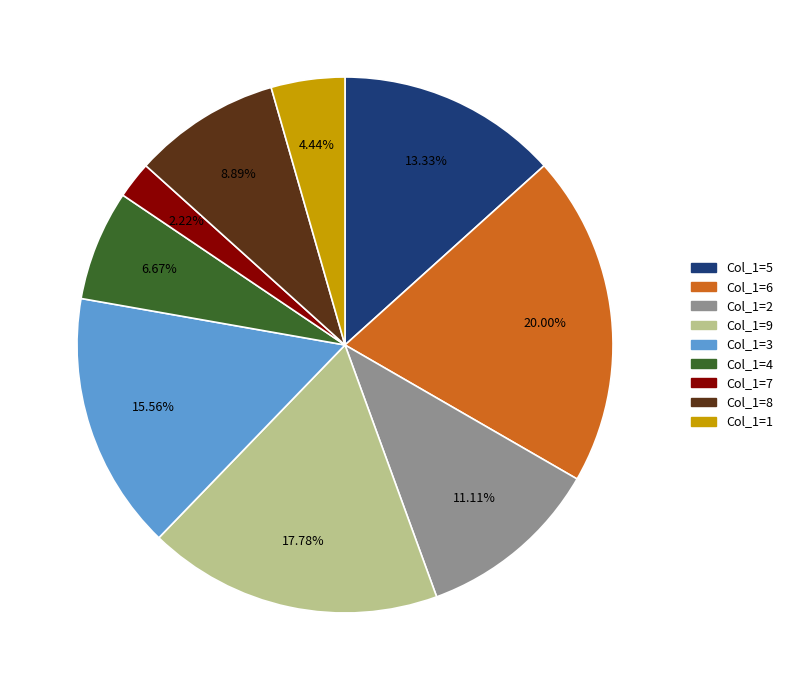

Is there any slice that represents more than half of the pie?

No